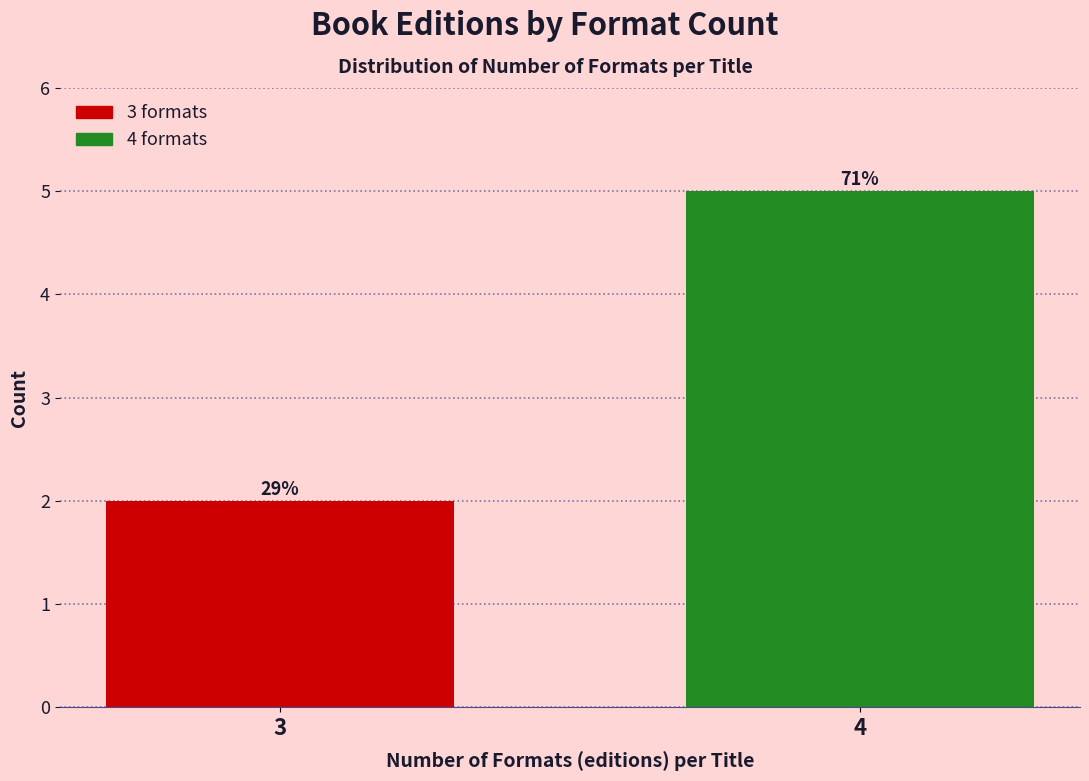

Does the chart contain any negative values?

No